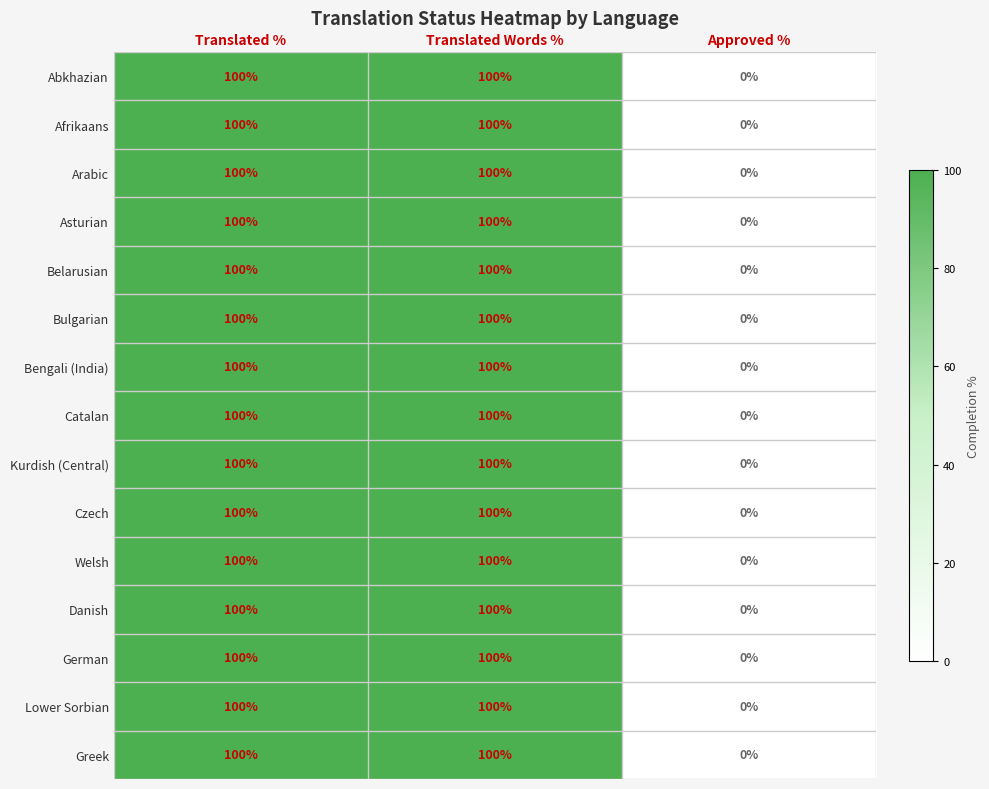

True or false: Arabic has a value of 46 at Translated Words %.

False